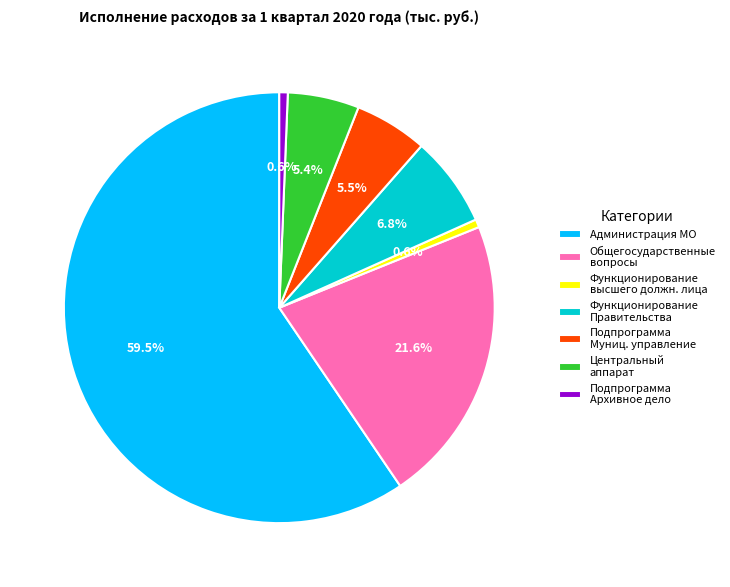

Which category accounts for the majority?

Администрация МО